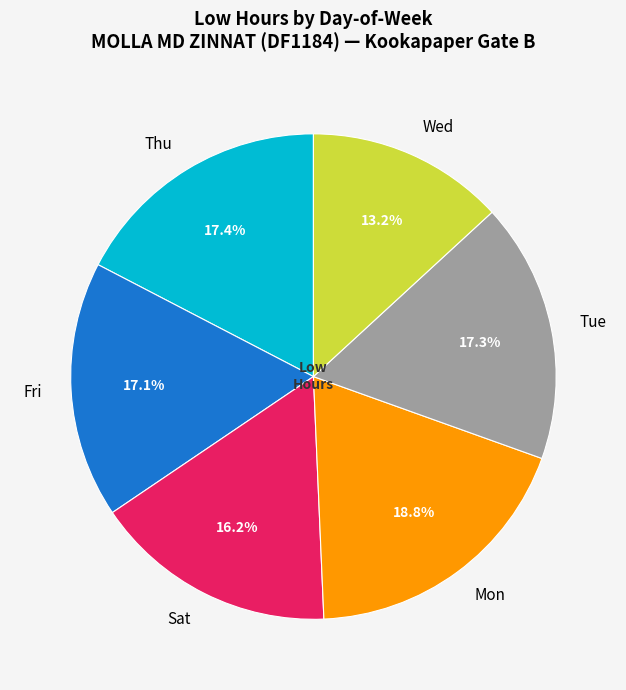

How many slices are in this pie chart?

6